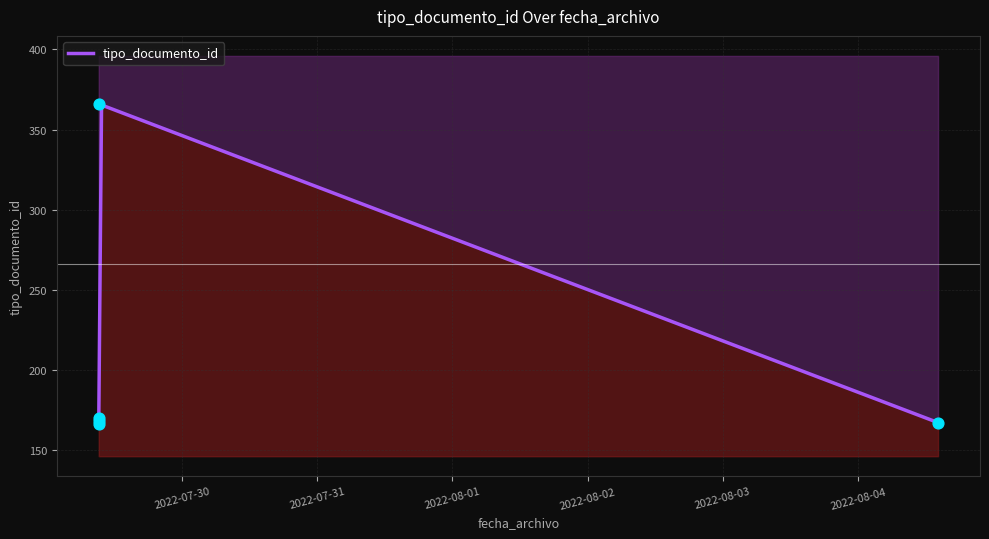

What is the change in value from 2022-07-29 09:14:37 to 2022-07-29 09:14:39?

+196